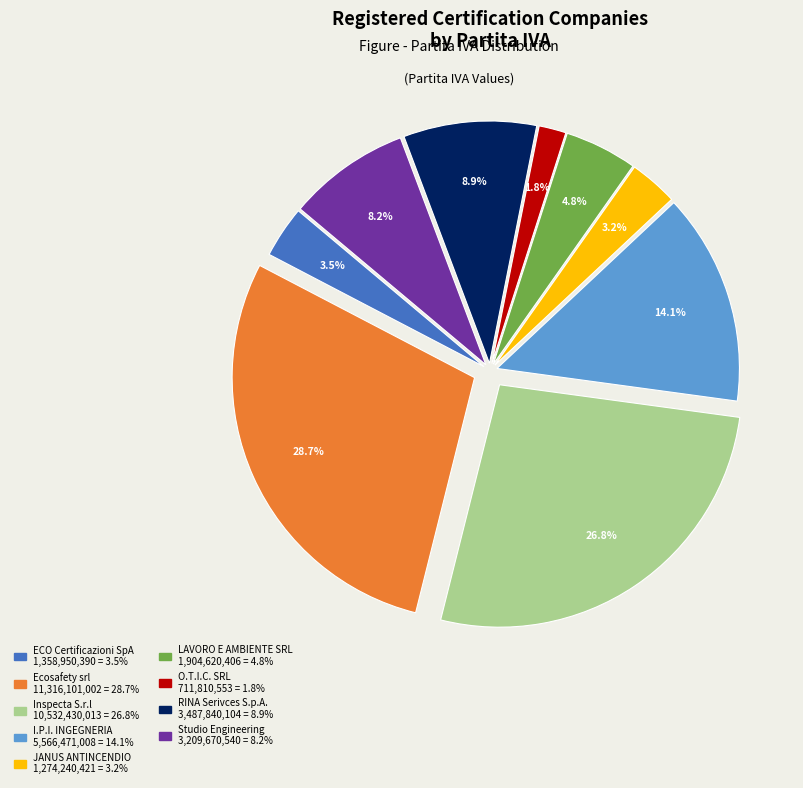

How many segments does this pie chart have?

9